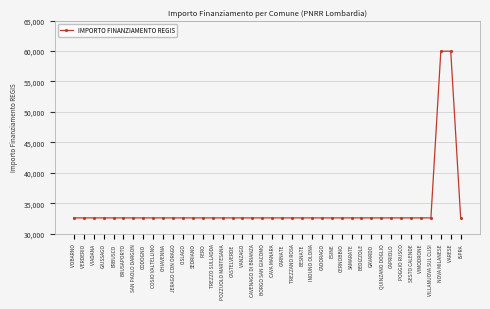

What is the label of the 37th point from the right?

GIUSSAGO